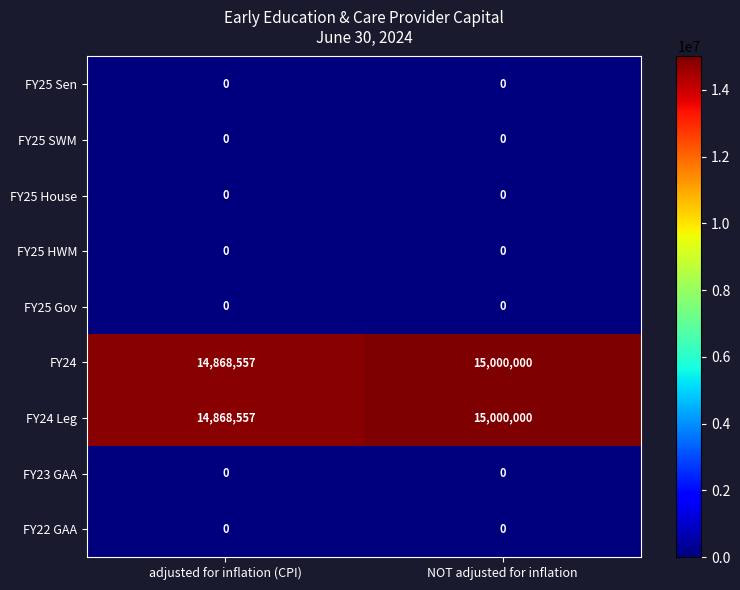

At which category is the sum across all series the highest?

NOT adjusted for inflation